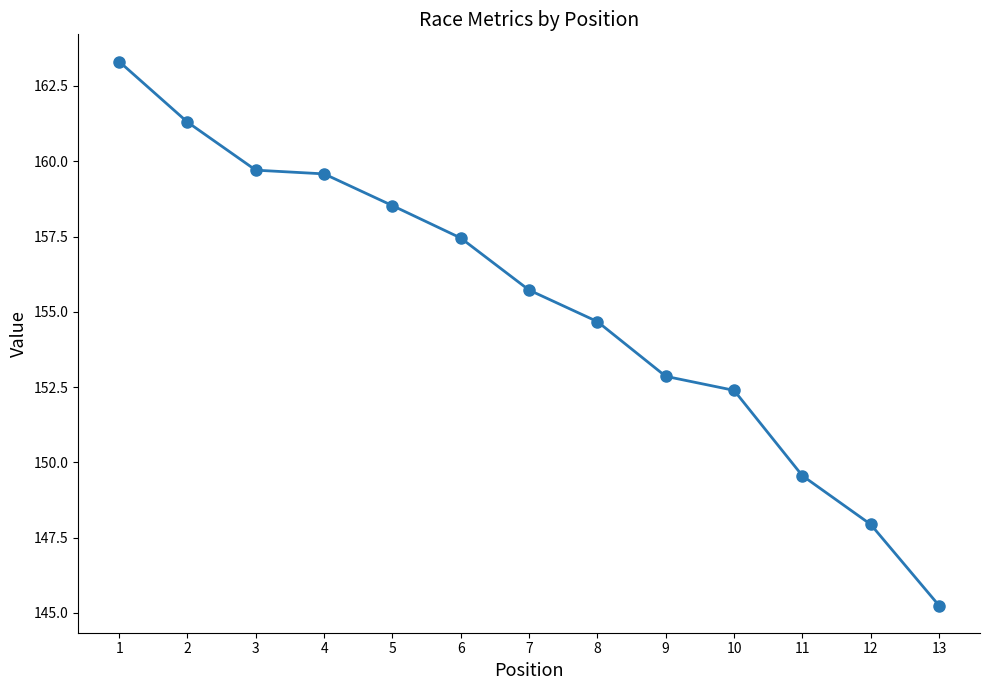

Reading left to right, what are all the values shown in this chart?

1=163.3	2=161.3	3=159.7	4=159.6	5=158.5	6=157.5	7=155.7	8=154.7	9=152.9	10=152.4	11=149.6	12=147.9	13=145.2